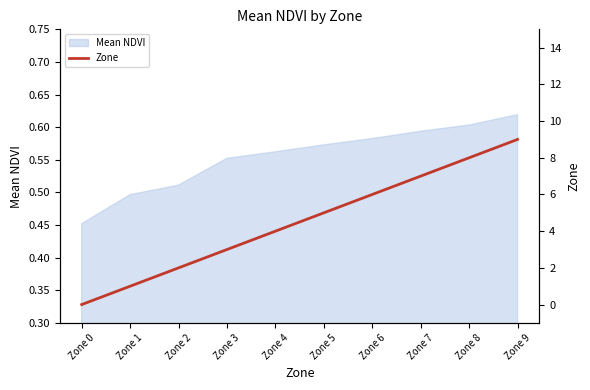

True or false: the data shows 3 at Zone 3.

True